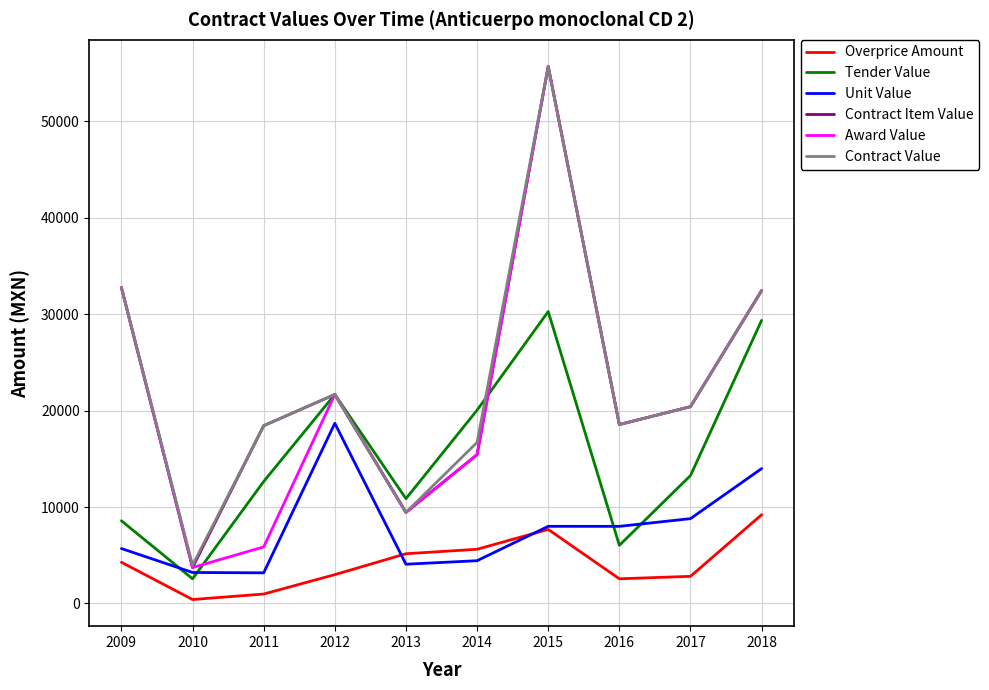

What is the spread (max minus min) of values at 2009?

28499.4